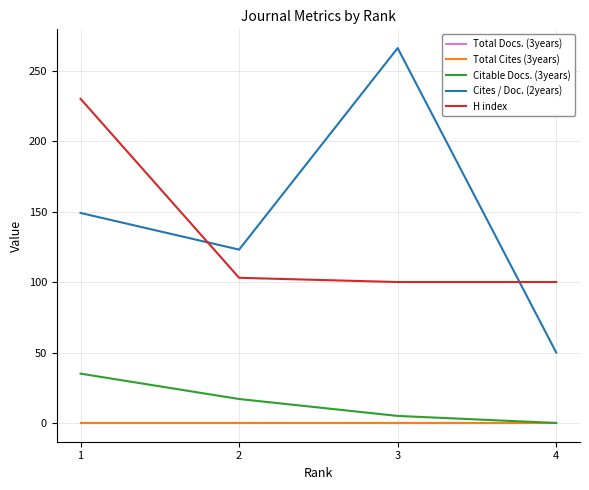

Reading left to right, extract all data points from this chart.

Total Docs. (3years): 1=0	2=0	3=0	4=0
Total Cites (3years): 1=0	2=0	3=0	4=0
Citable Docs. (3years): 1=35	2=17	3=5	4=0
Cites / Doc. (2years): 1=149	2=123	3=266	4=50
H index: 1=230	2=103	3=100	4=100